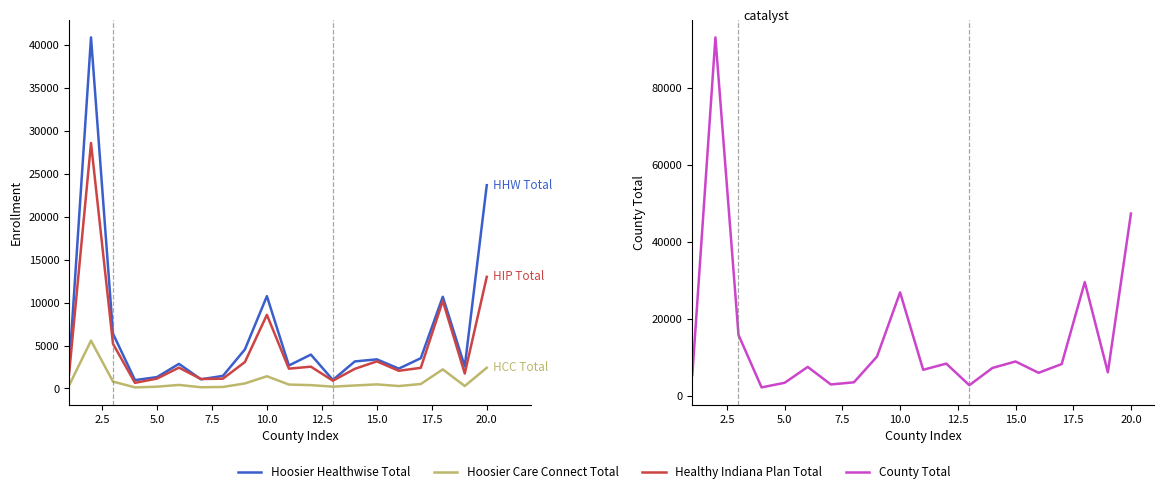

How many lines are shown in the chart?

4